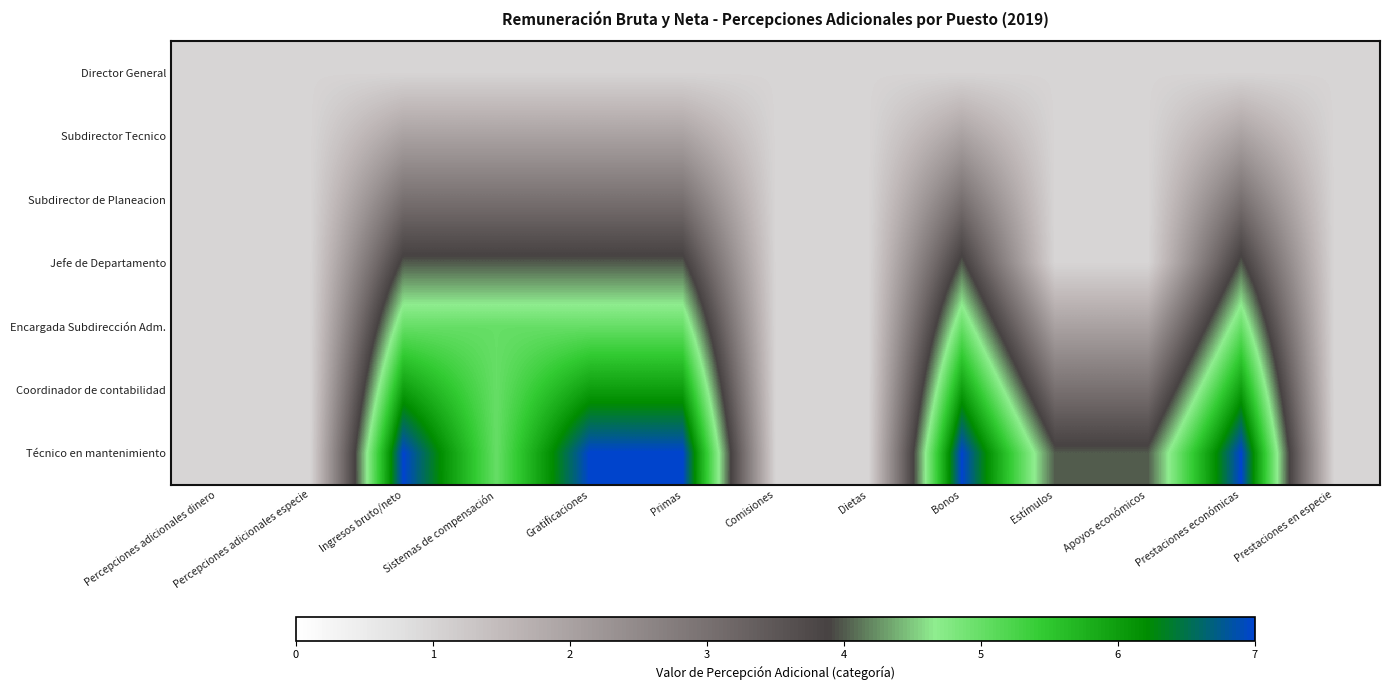

List the series in order of their peak value, highest first.

Técnico en mantenimiento, Coordinador de contabilidad, Encargada Subdirección Adm., Jefe de Departamento, Subdirector de Planeacion, Subdirector Tecnico, Director General